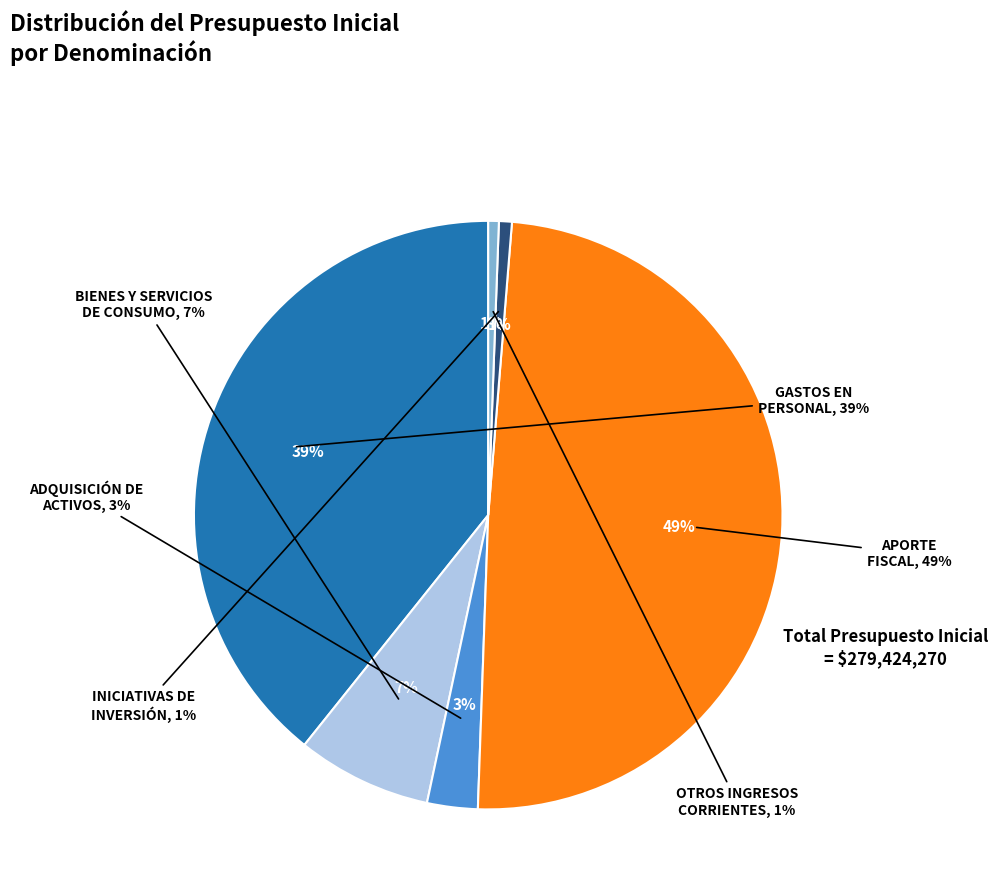

How much of the chart is everything except OTROS INGRESOS CORRIENTES?

99.4%